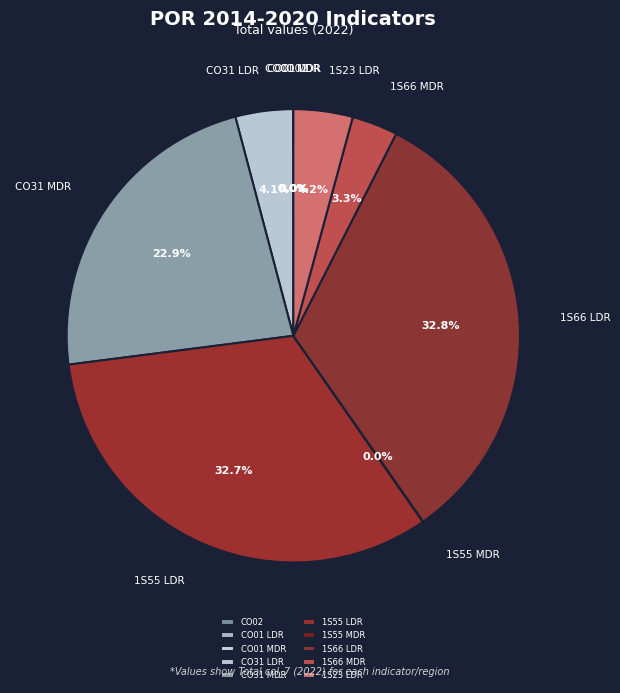

What percentage do 1S23 LDR and CO31 MDR together represent?

27.1%